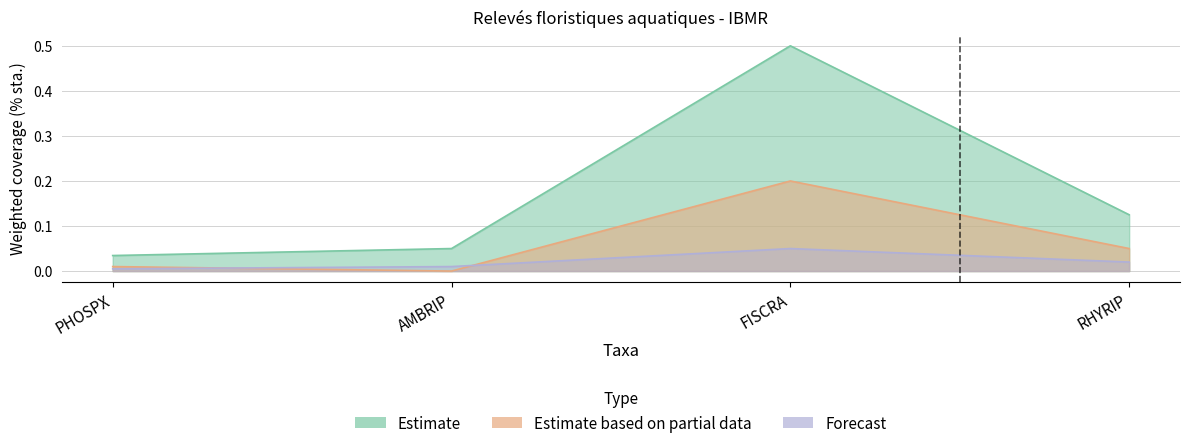

Reading left to right, transcribe all the data shown in this chart.

Estimate: PHOSPX=0.0	AMBRIP=0.1	FISCRA=0.5	RHYRIP=0.1
Estimate based on partial data: PHOSPX=0.0	AMBRIP=0.0	FISCRA=0.2	RHYRIP=0.1
Forecast: PHOSPX=0.0	AMBRIP=0.0	FISCRA=0.1	RHYRIP=0.0